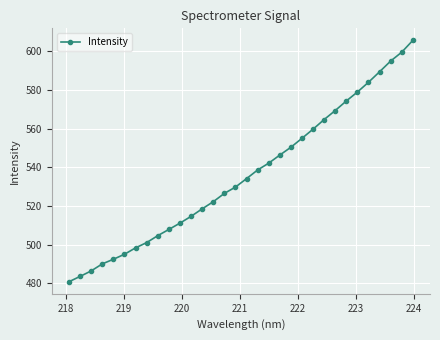

What is the difference between the maximum and minimum values?

124.7